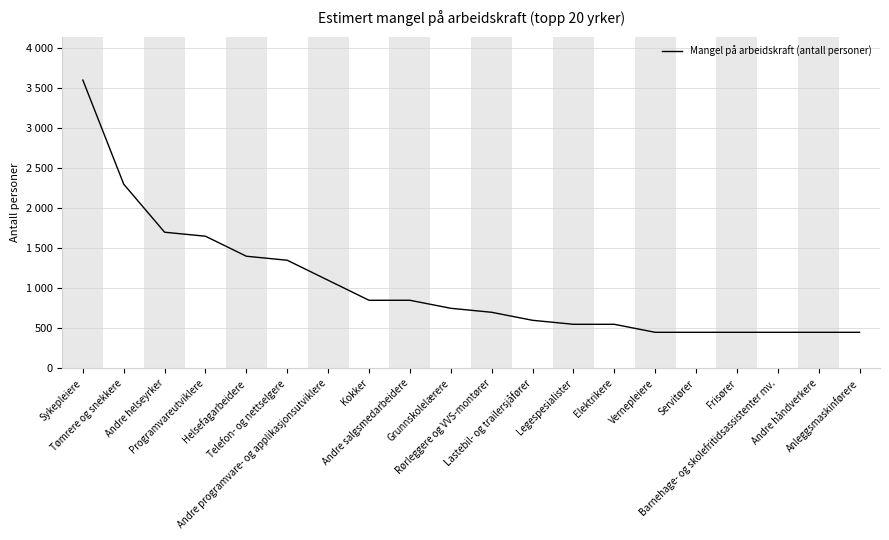

Reading left to right, extract all data points from this chart.

3600	2300	1700	1650	1400	1350	1100	850	850	750	700	600	550	550	450	450	450	450	450	450